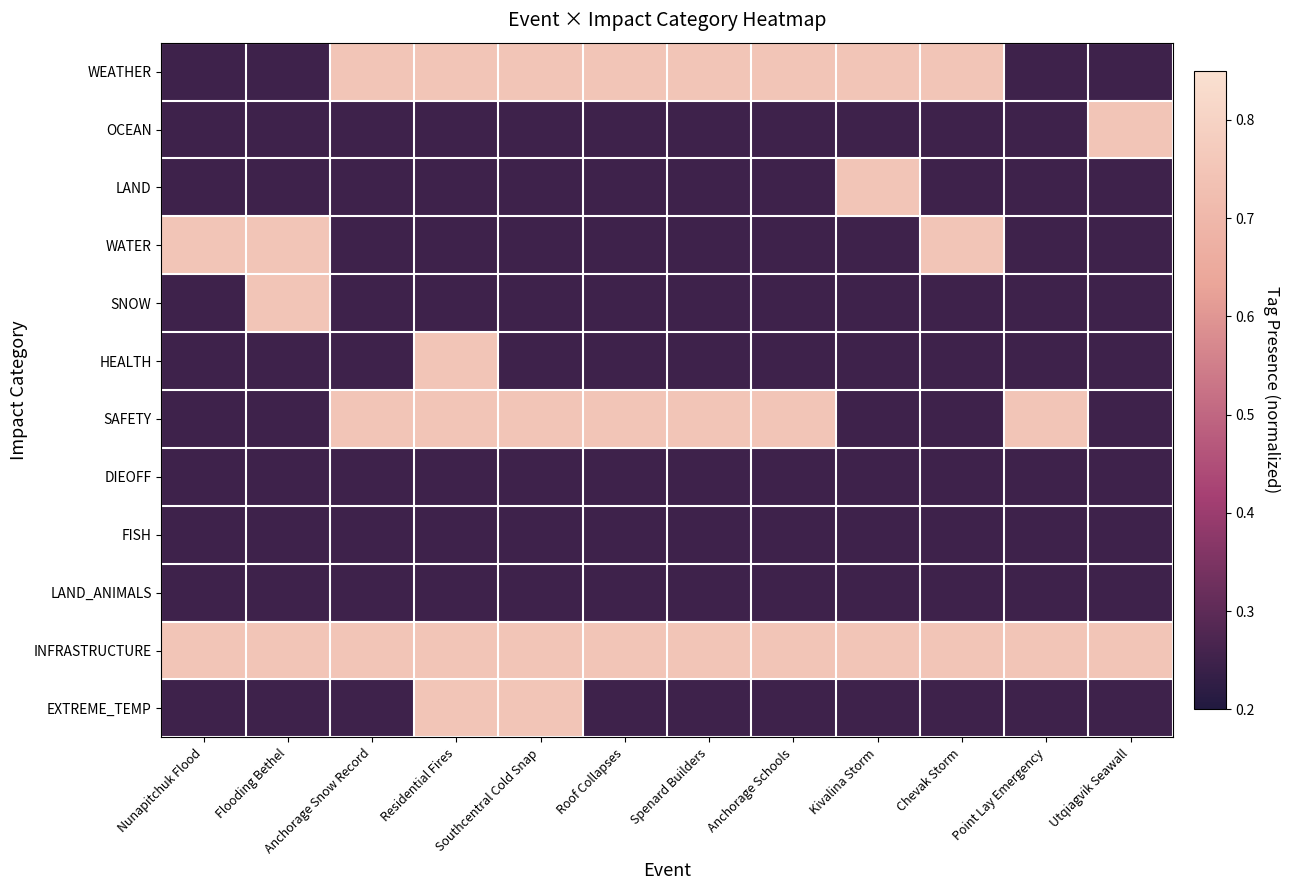

Reading left to right, list all the values displayed in this chart.

WEATHER: Nunapitchuk Flood=0.2	Flooding Bethel=0.2	Anchorage Snow Record=0.8	Residential Fires=0.8	Southcentral Cold Snap=0.8	Roof Collapses=0.8	Spenard Builders=0.8	Anchorage Schools=0.8	Kivalina Storm=0.8	Chevak Storm=0.8	Point Lay Emergency=0.2	Utqiagvik Seawall=0.2
OCEAN: Nunapitchuk Flood=0.2	Flooding Bethel=0.2	Anchorage Snow Record=0.2	Residential Fires=0.2	Southcentral Cold Snap=0.2	Roof Collapses=0.2	Spenard Builders=0.2	Anchorage Schools=0.2	Kivalina Storm=0.2	Chevak Storm=0.2	Point Lay Emergency=0.2	Utqiagvik Seawall=0.8
LAND: Nunapitchuk Flood=0.2	Flooding Bethel=0.2	Anchorage Snow Record=0.2	Residential Fires=0.2	Southcentral Cold Snap=0.2	Roof Collapses=0.2	Spenard Builders=0.2	Anchorage Schools=0.2	Kivalina Storm=0.8	Chevak Storm=0.2	Point Lay Emergency=0.2	Utqiagvik Seawall=0.2
WATER: Nunapitchuk Flood=0.8	Flooding Bethel=0.8	Anchorage Snow Record=0.2	Residential Fires=0.2	Southcentral Cold Snap=0.2	Roof Collapses=0.2	Spenard Builders=0.2	Anchorage Schools=0.2	Kivalina Storm=0.2	Chevak Storm=0.8	Point Lay Emergency=0.2	Utqiagvik Seawall=0.2
SNOW: Nunapitchuk Flood=0.2	Flooding Bethel=0.8	Anchorage Snow Record=0.2	Residential Fires=0.2	Southcentral Cold Snap=0.2	Roof Collapses=0.2	Spenard Builders=0.2	Anchorage Schools=0.2	Kivalina Storm=0.2	Chevak Storm=0.2	Point Lay Emergency=0.2	Utqiagvik Seawall=0.2
HEALTH: Nunapitchuk Flood=0.2	Flooding Bethel=0.2	Anchorage Snow Record=0.2	Residential Fires=0.8	Southcentral Cold Snap=0.2	Roof Collapses=0.2	Spenard Builders=0.2	Anchorage Schools=0.2	Kivalina Storm=0.2	Chevak Storm=0.2	Point Lay Emergency=0.2	Utqiagvik Seawall=0.2
SAFETY: Nunapitchuk Flood=0.2	Flooding Bethel=0.2	Anchorage Snow Record=0.8	Residential Fires=0.8	Southcentral Cold Snap=0.8	Roof Collapses=0.8	Spenard Builders=0.8	Anchorage Schools=0.8	Kivalina Storm=0.2	Chevak Storm=0.2	Point Lay Emergency=0.8	Utqiagvik Seawall=0.2
DIEOFF: Nunapitchuk Flood=0.2	Flooding Bethel=0.2	Anchorage Snow Record=0.2	Residential Fires=0.2	Southcentral Cold Snap=0.2	Roof Collapses=0.2	Spenard Builders=0.2	Anchorage Schools=0.2	Kivalina Storm=0.2	Chevak Storm=0.2	Point Lay Emergency=0.2	Utqiagvik Seawall=0.2
FISH: Nunapitchuk Flood=0.2	Flooding Bethel=0.2	Anchorage Snow Record=0.2	Residential Fires=0.2	Southcentral Cold Snap=0.2	Roof Collapses=0.2	Spenard Builders=0.2	Anchorage Schools=0.2	Kivalina Storm=0.2	Chevak Storm=0.2	Point Lay Emergency=0.2	Utqiagvik Seawall=0.2
LAND_ANIMALS: Nunapitchuk Flood=0.2	Flooding Bethel=0.2	Anchorage Snow Record=0.2	Residential Fires=0.2	Southcentral Cold Snap=0.2	Roof Collapses=0.2	Spenard Builders=0.2	Anchorage Schools=0.2	Kivalina Storm=0.2	Chevak Storm=0.2	Point Lay Emergency=0.2	Utqiagvik Seawall=0.2
INFRASTRUCTURE: Nunapitchuk Flood=0.8	Flooding Bethel=0.8	Anchorage Snow Record=0.8	Residential Fires=0.8	Southcentral Cold Snap=0.8	Roof Collapses=0.8	Spenard Builders=0.8	Anchorage Schools=0.8	Kivalina Storm=0.8	Chevak Storm=0.8	Point Lay Emergency=0.8	Utqiagvik Seawall=0.8
EXTREME_TEMP: Nunapitchuk Flood=0.2	Flooding Bethel=0.2	Anchorage Snow Record=0.2	Residential Fires=0.8	Southcentral Cold Snap=0.8	Roof Collapses=0.2	Spenard Builders=0.2	Anchorage Schools=0.2	Kivalina Storm=0.2	Chevak Storm=0.2	Point Lay Emergency=0.2	Utqiagvik Seawall=0.2